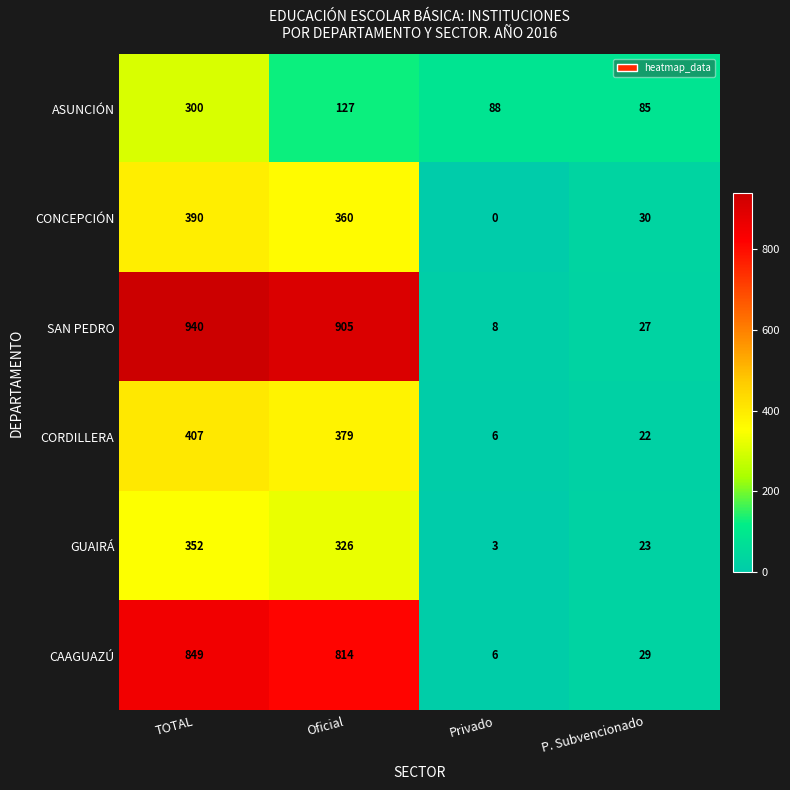

Reading left to right, what are all the values shown in this chart?

ASUNCIÓN: TOTAL=300	Oficial=127	Privado=88	P. Subvencionado=85
CONCEPCIÓN: TOTAL=390	Oficial=360	Privado=0	P. Subvencionado=30
SAN PEDRO: TOTAL=940	Oficial=905	Privado=8	P. Subvencionado=27
CORDILLERA: TOTAL=407	Oficial=379	Privado=6	P. Subvencionado=22
GUAIRÁ: TOTAL=352	Oficial=326	Privado=3	P. Subvencionado=23
CAAGUAZÚ: TOTAL=849	Oficial=814	Privado=6	P. Subvencionado=29